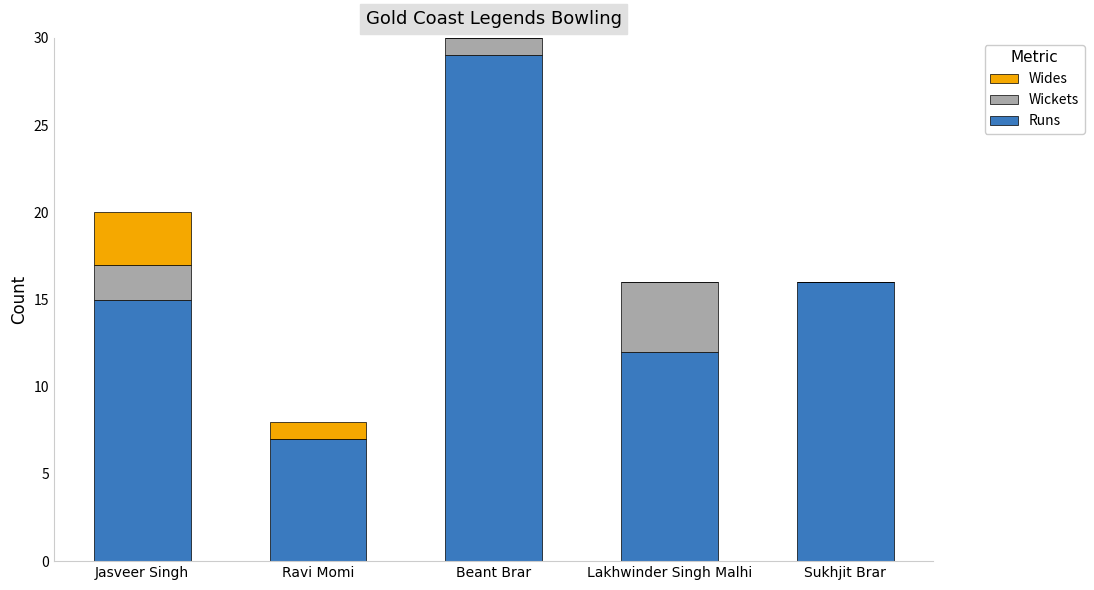

What is the total value across all series at Ravi Momi?

8